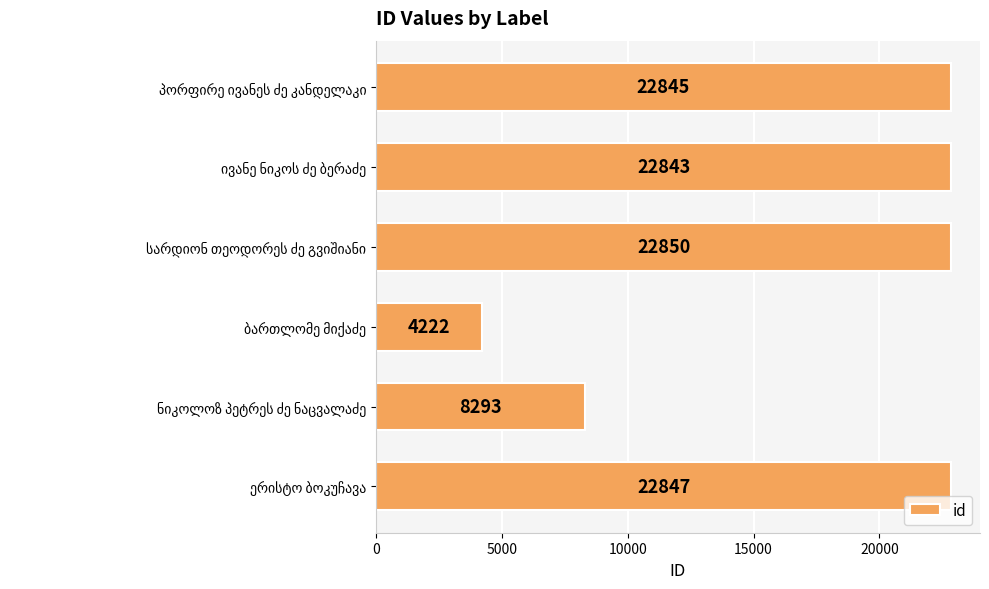

Does the chart contain stacked bars?

No